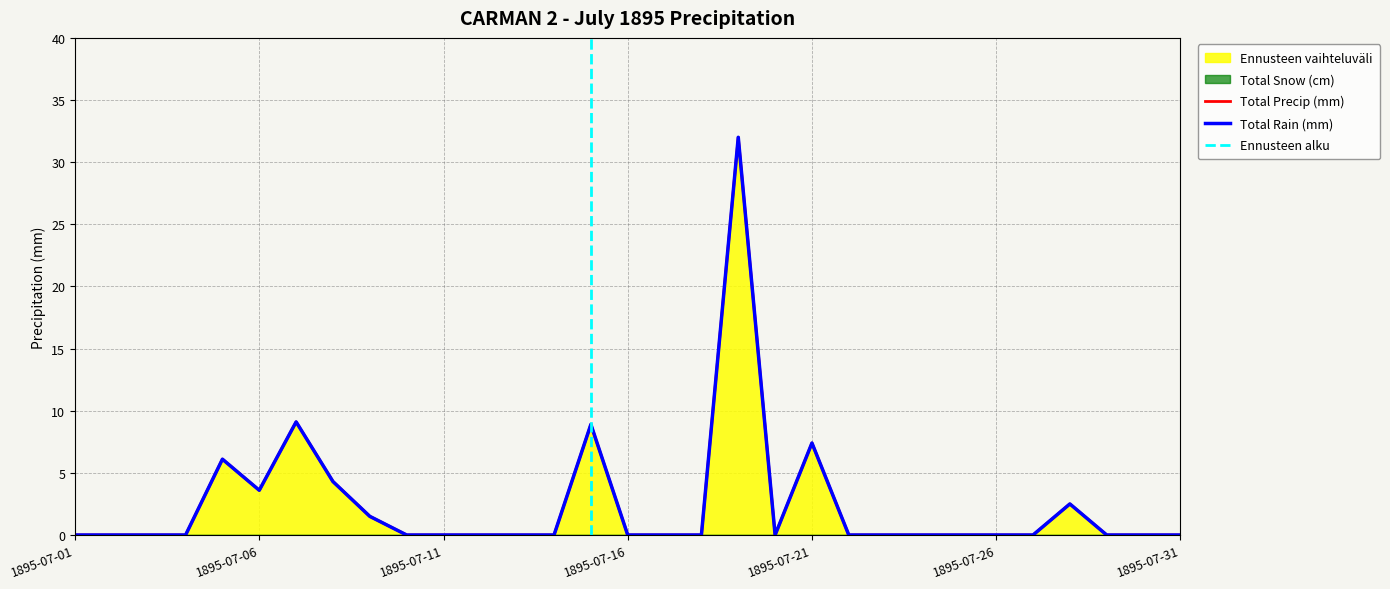

How many interior local valleys does the Total Precip (mm) series have?

2